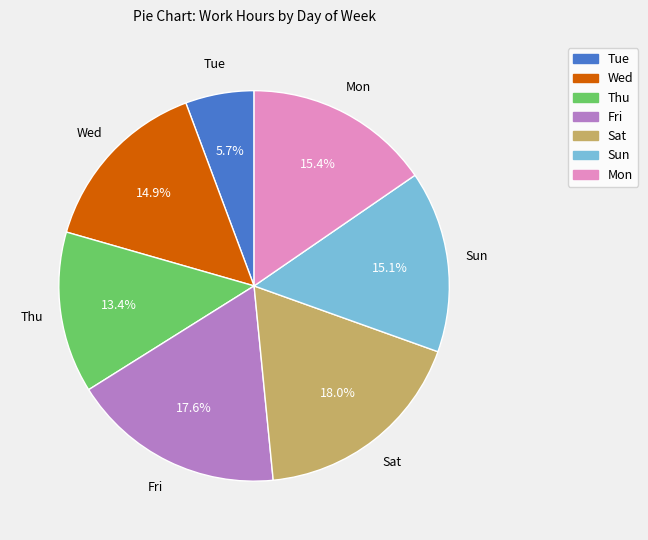

Which has a higher value, Mon or Sat?

Sat